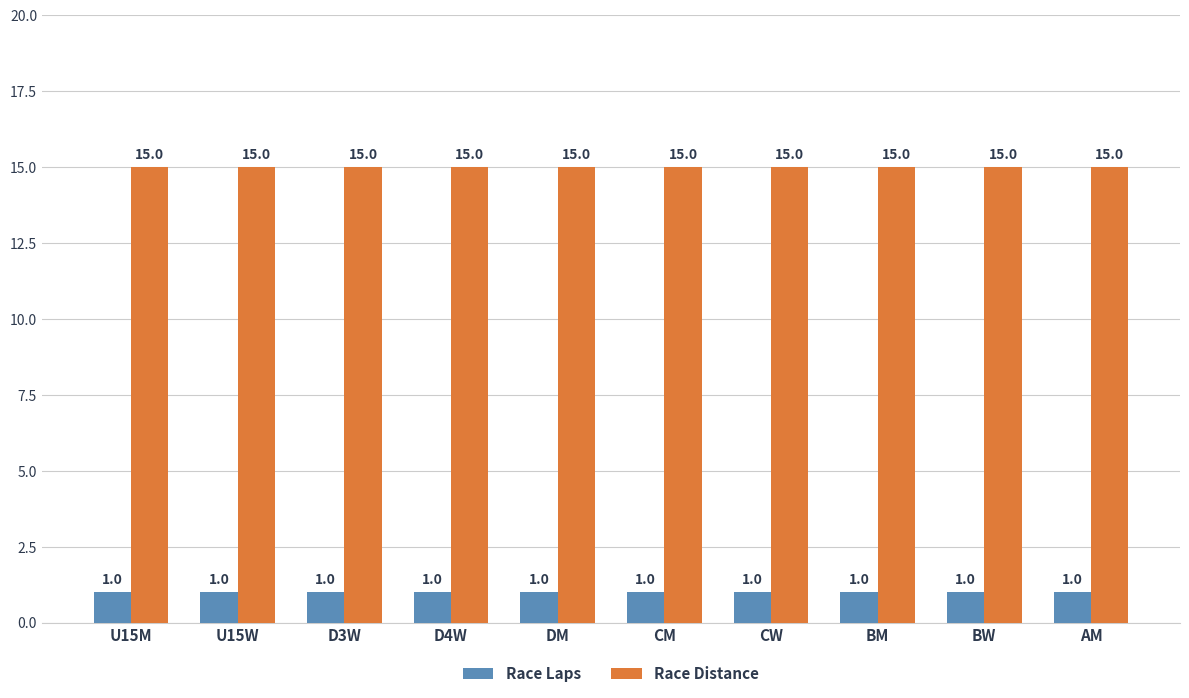

What is the label of the 2nd bar from the right?

BW